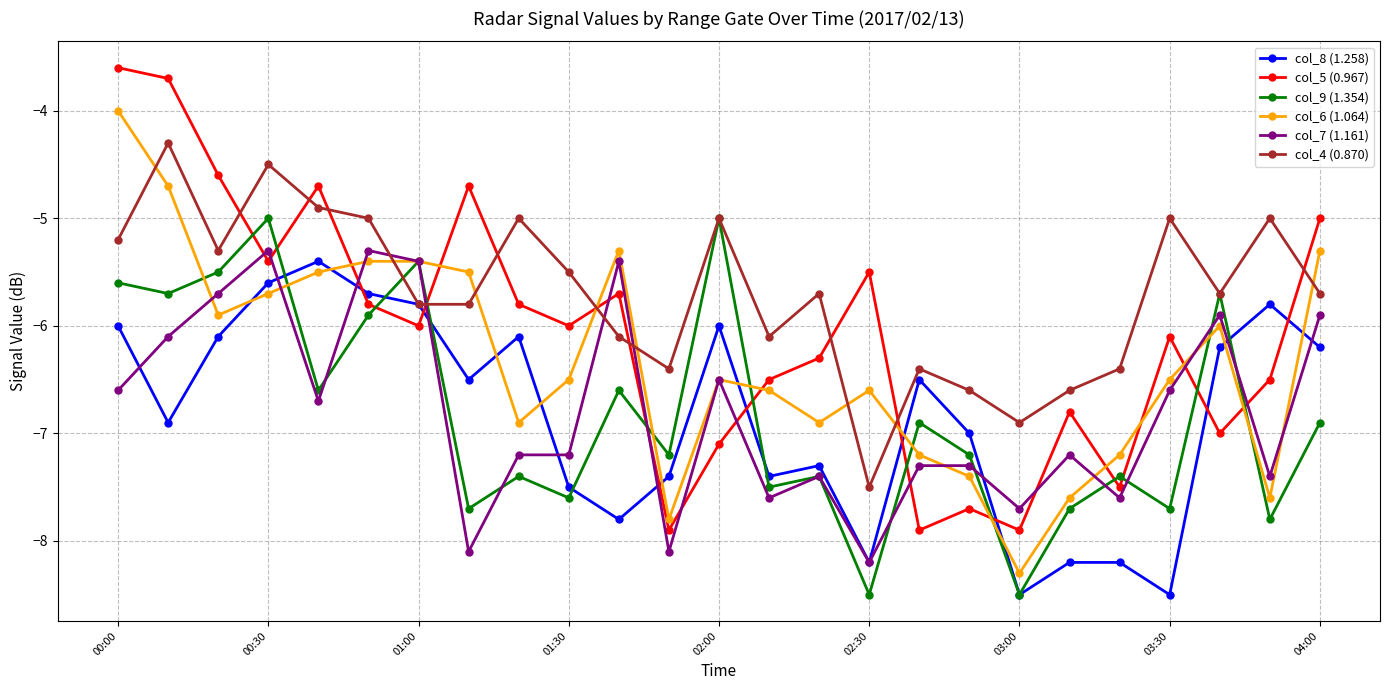

Which series has the largest total across all categories?

col_4 (0.870)